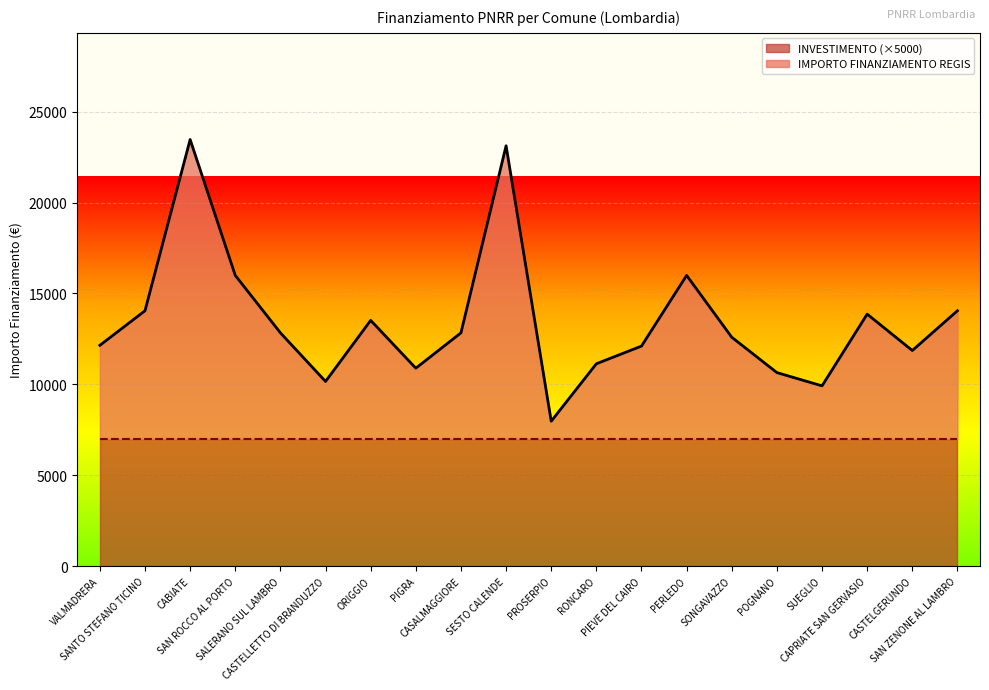

At which label does the data first exceed 12831?

SANTO STEFANO TICINO